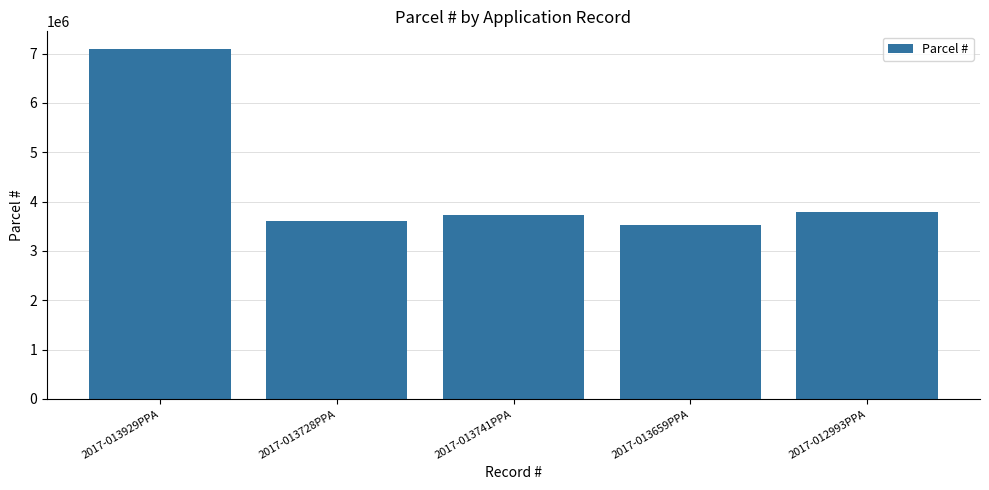

Where does the data first go above 3732029?

2017-013929PPA